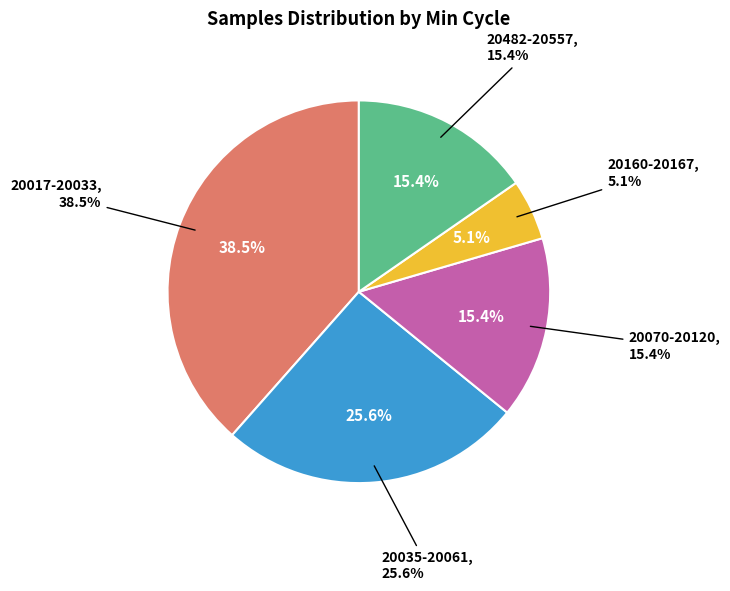

Is there a majority slice in this chart?

No